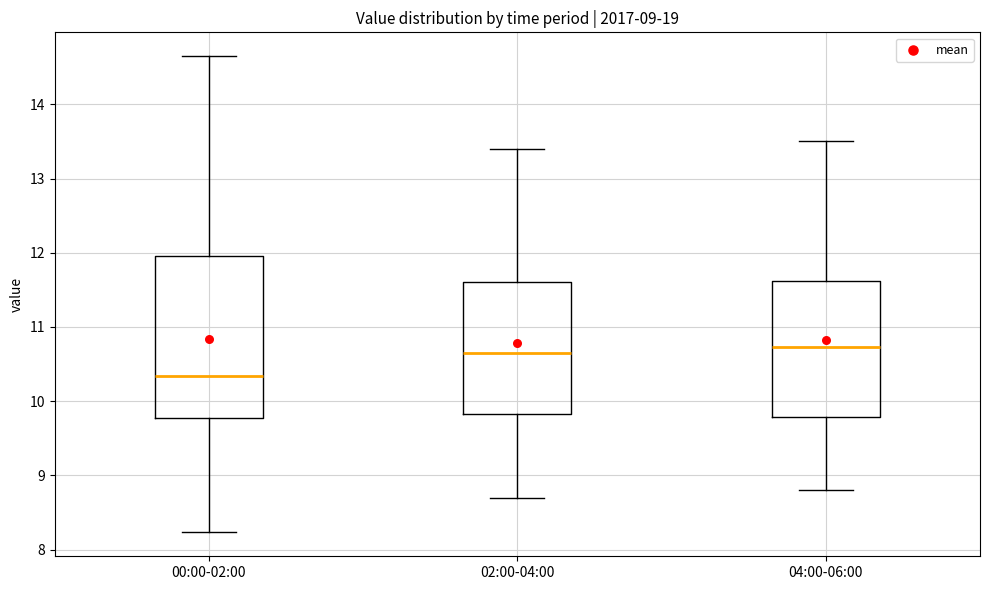

Which box is the tallest, from its lower edge to its upper edge?

00:00-02:00